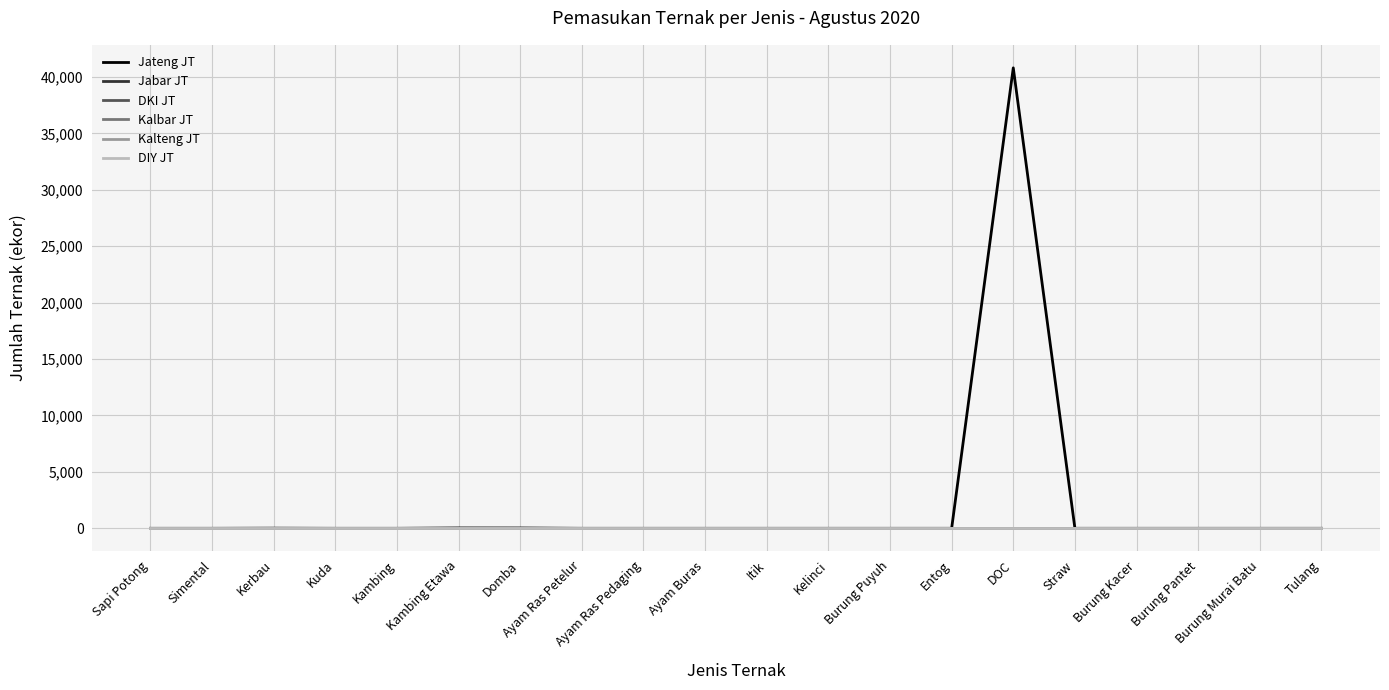

Reading left to right, extract all data points from this chart.

Jateng JT: Sapi Potong=0	Simental=0	Kerbau=12	Kuda=0	Kambing=0	Kambing Etawa=30	Domba=27	Ayam Ras Petelur=0	Ayam Ras Pedaging=0	Ayam Buras=0	Itik=0	Kelinci=0	Burung Puyuh=0	Entog=0	DOC=40800	Straw=0	Burung Kacer=0	Burung Pantet=0	Burung Murai Batu=0	Tulang=0
Jabar JT: Sapi Potong=0	Simental=0	Kerbau=0	Kuda=0	Kambing=0	Kambing Etawa=0	Domba=0	Ayam Ras Petelur=0	Ayam Ras Pedaging=0	Ayam Buras=0	Itik=0	Kelinci=0	Burung Puyuh=0	Entog=0	DOC=0	Straw=0	Burung Kacer=0	Burung Pantet=0	Burung Murai Batu=0	Tulang=0
DKI JT: Sapi Potong=0	Simental=0	Kerbau=0	Kuda=0	Kambing=0	Kambing Etawa=0	Domba=0	Ayam Ras Petelur=0	Ayam Ras Pedaging=0	Ayam Buras=0	Itik=0	Kelinci=0	Burung Puyuh=0	Entog=0	DOC=0	Straw=0	Burung Kacer=0	Burung Pantet=0	Burung Murai Batu=0	Tulang=0
Kalbar JT: Sapi Potong=0	Simental=0	Kerbau=0	Kuda=0	Kambing=0	Kambing Etawa=0	Domba=0	Ayam Ras Petelur=0	Ayam Ras Pedaging=0	Ayam Buras=0	Itik=0	Kelinci=0	Burung Puyuh=0	Entog=0	DOC=0	Straw=0	Burung Kacer=0	Burung Pantet=0	Burung Murai Batu=0	Tulang=0
Kalteng JT: Sapi Potong=0	Simental=0	Kerbau=0	Kuda=0	Kambing=0	Kambing Etawa=0	Domba=0	Ayam Ras Petelur=0	Ayam Ras Pedaging=0	Ayam Buras=0	Itik=0	Kelinci=0	Burung Puyuh=0	Entog=0	DOC=0	Straw=0	Burung Kacer=0	Burung Pantet=0	Burung Murai Batu=0	Tulang=0
DIY JT: Sapi Potong=0	Simental=0	Kerbau=0	Kuda=0	Kambing=0	Kambing Etawa=0	Domba=0	Ayam Ras Petelur=0	Ayam Ras Pedaging=0	Ayam Buras=0	Itik=0	Kelinci=0	Burung Puyuh=0	Entog=0	DOC=0	Straw=0	Burung Kacer=0	Burung Pantet=0	Burung Murai Batu=0	Tulang=0